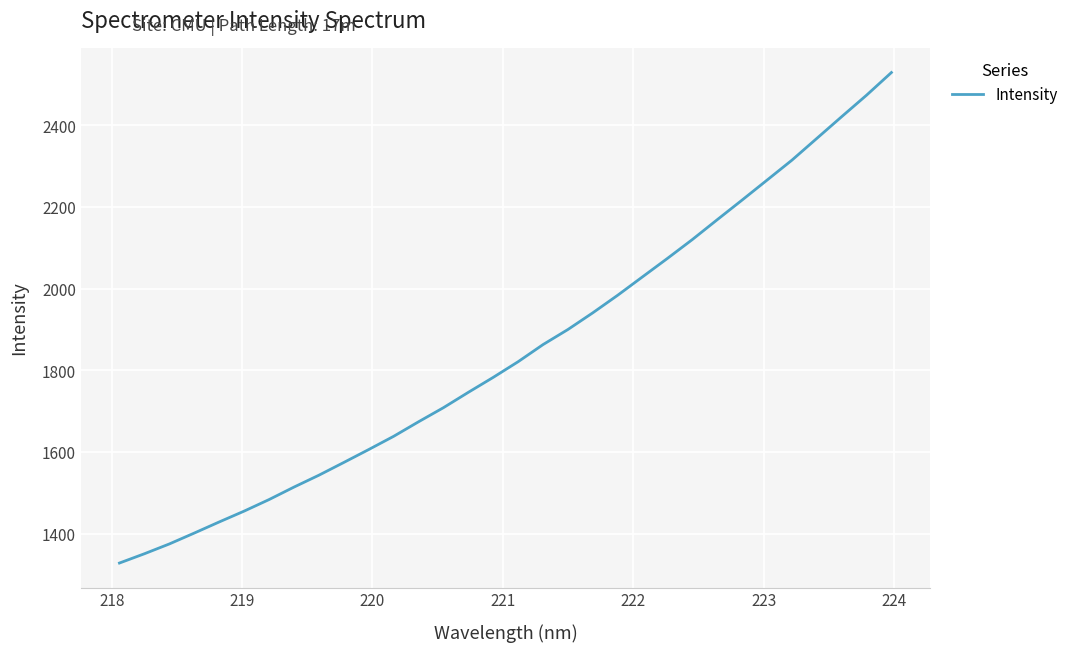

Count the number of data series in this chart.

1